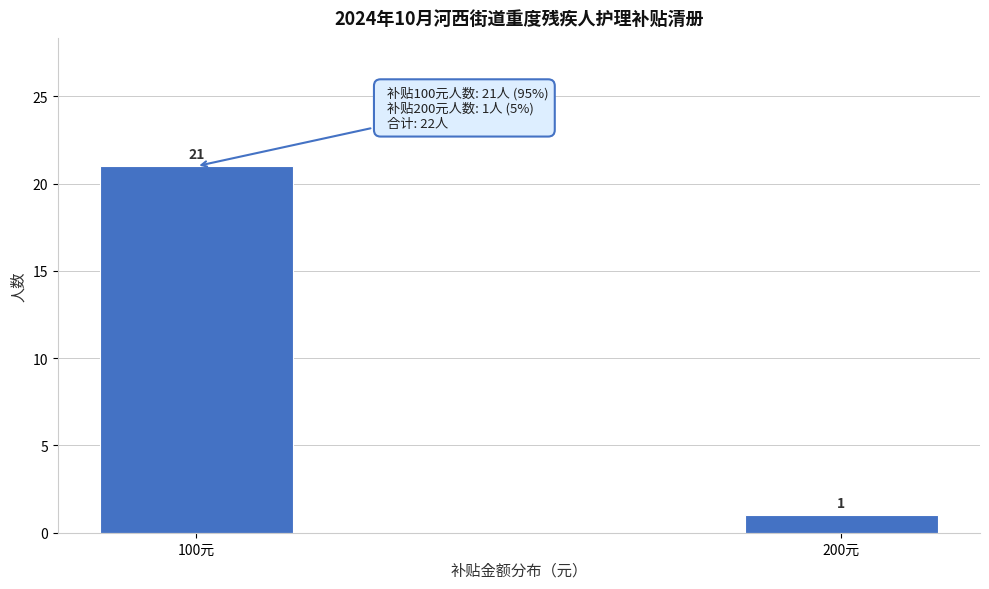

Reading left to right, transcribe all the data shown in this chart.

21	1